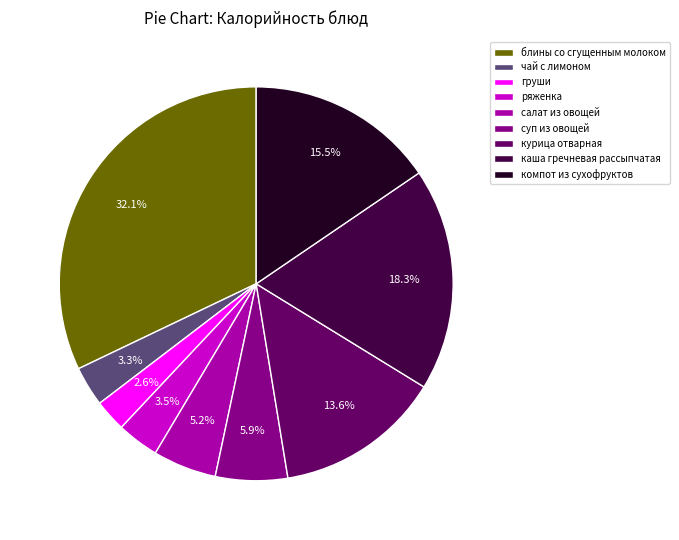

To the nearest percent, what is the difference between the салат из овощей and курица отварная slice percentages?

8%